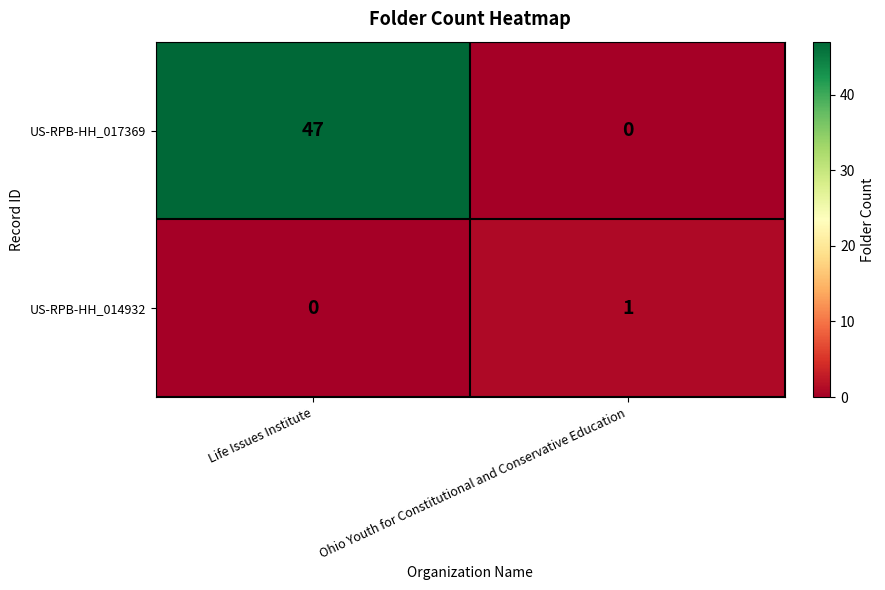

Which series has the widest spread of values?

US-RPB-HH_017369